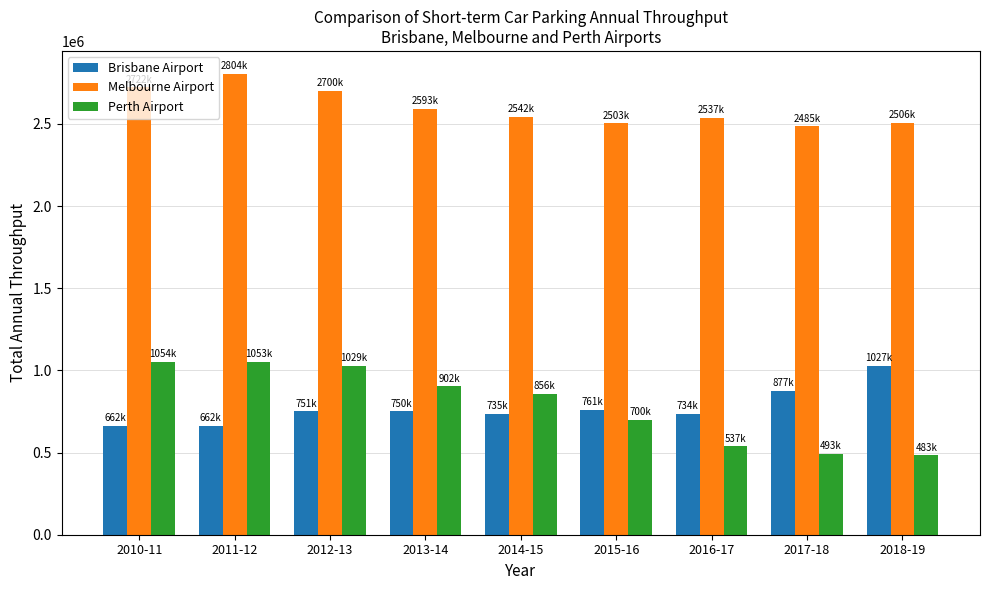

Count the number of data series in this chart.

3